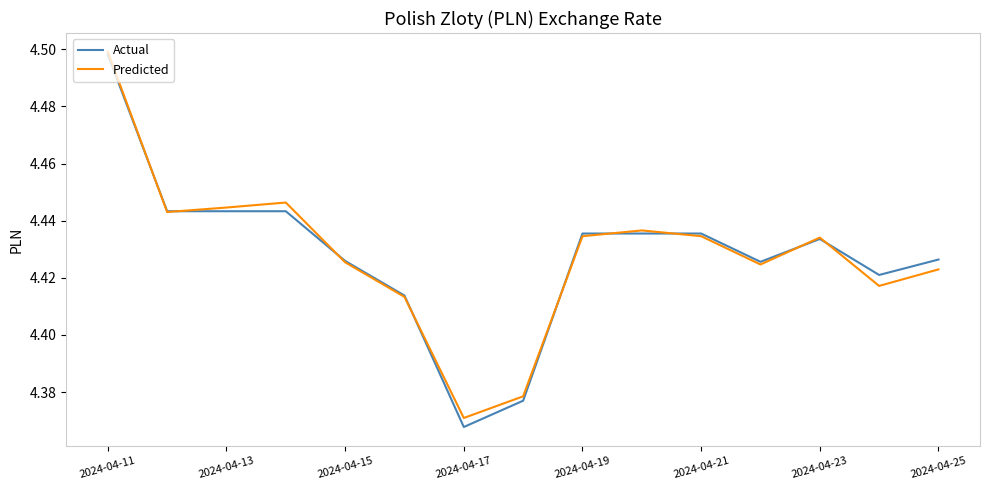

How many interior local valleys does the Predicted series have?

4